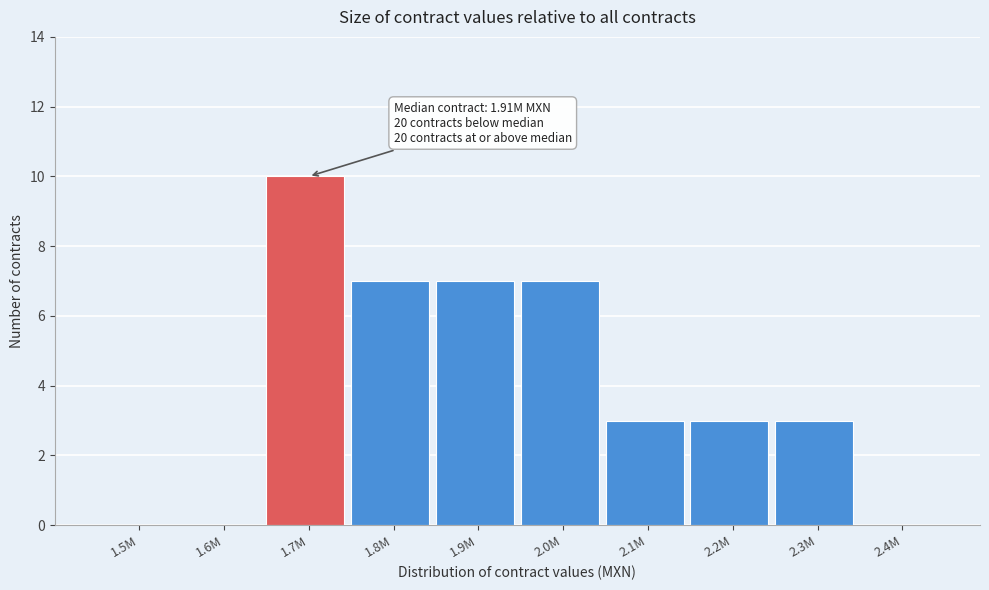

Reading left to right, what are all the values shown in this chart?

1.5M=0	1.6M=0	1.7M=10	1.8M=7	1.9M=7	2.0M=7	2.1M=3	2.2M=3	2.3M=3	2.4M=0